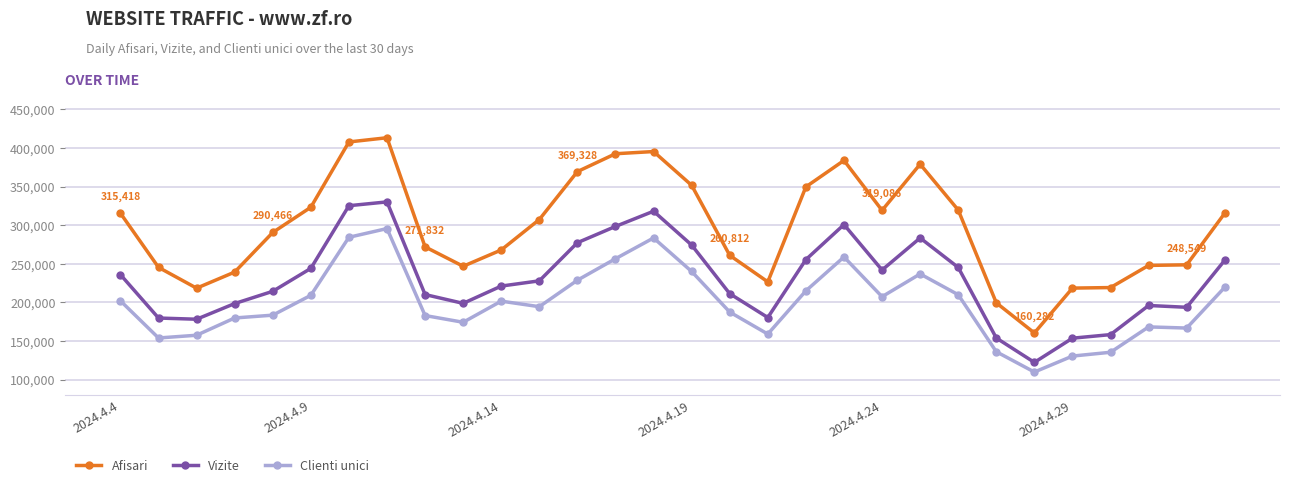

Is this an area chart (filled region under the line)?

No